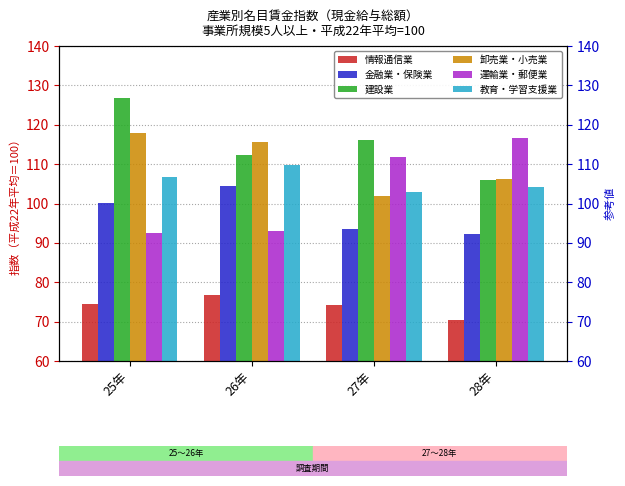

How many bars are there in each group?

6